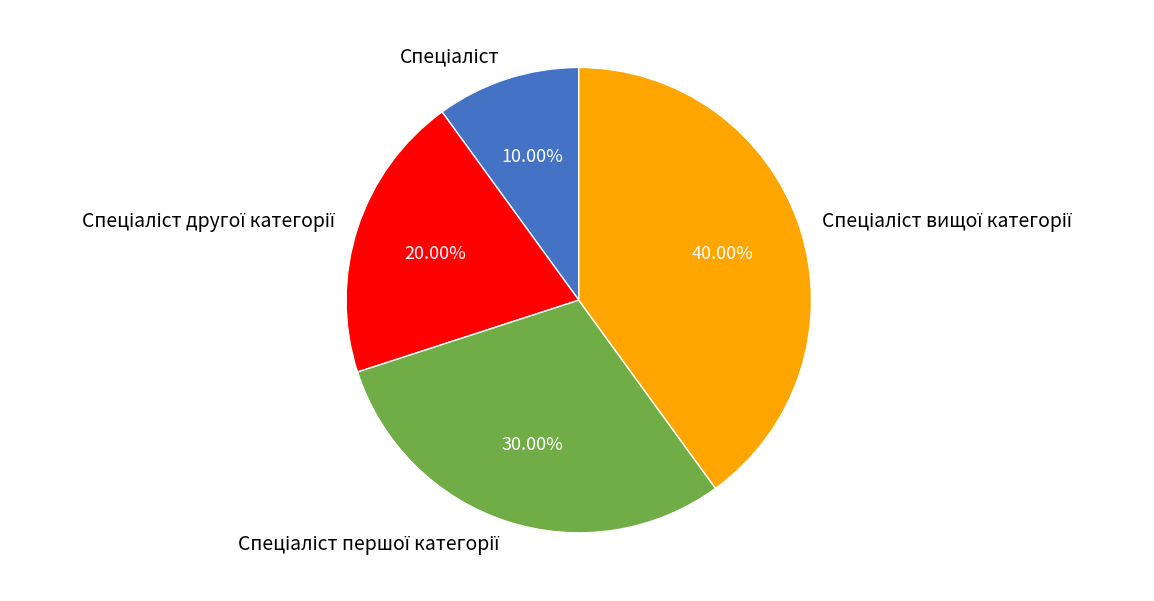

Is there any slice that represents more than half of the pie?

No